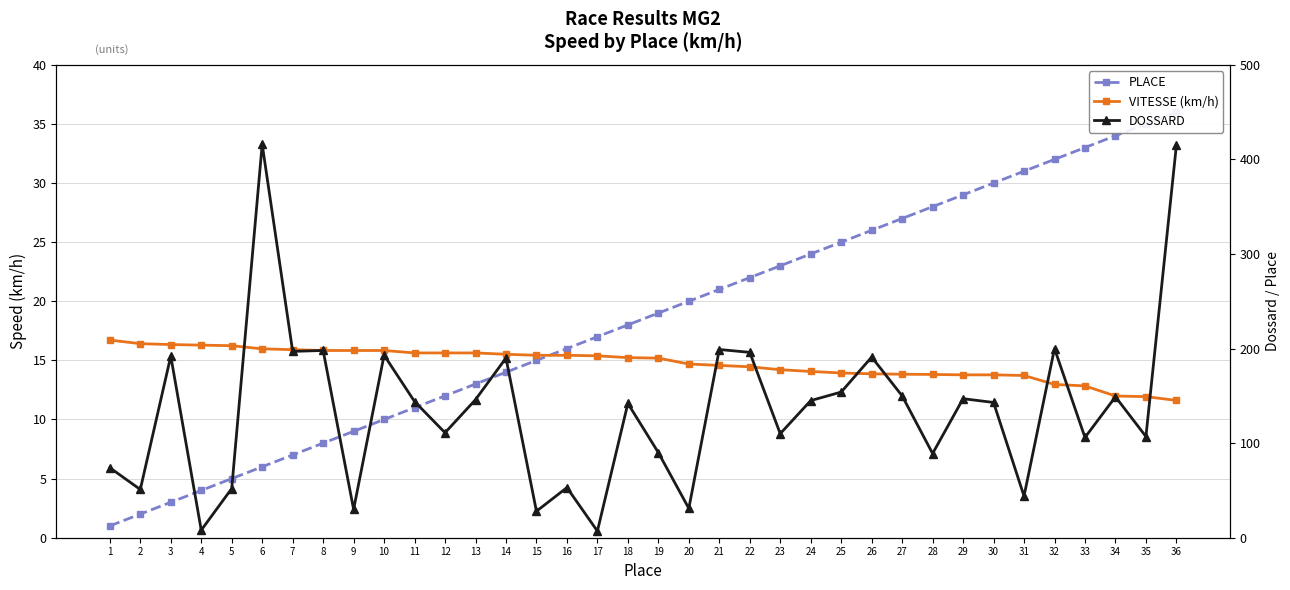

At which category is the sum across all series the highest?

36